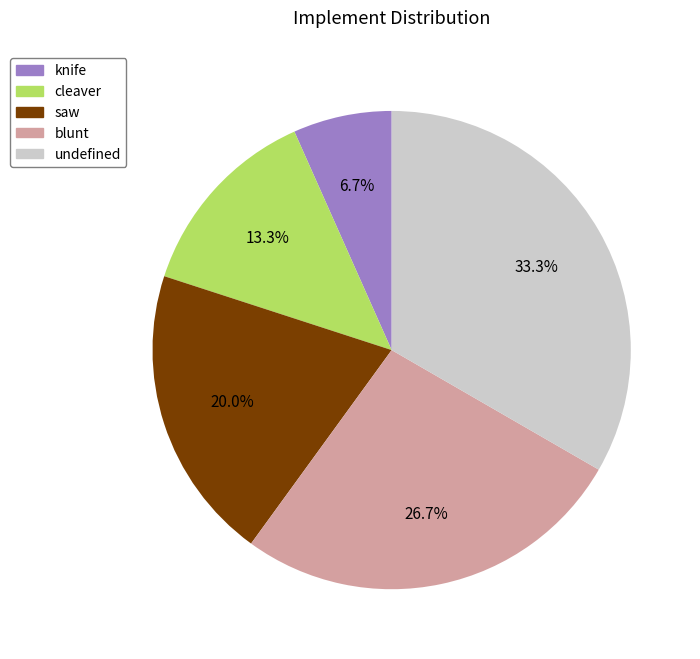

To the nearest percent, what is the difference between the undefined and cleaver slice percentages?

20%